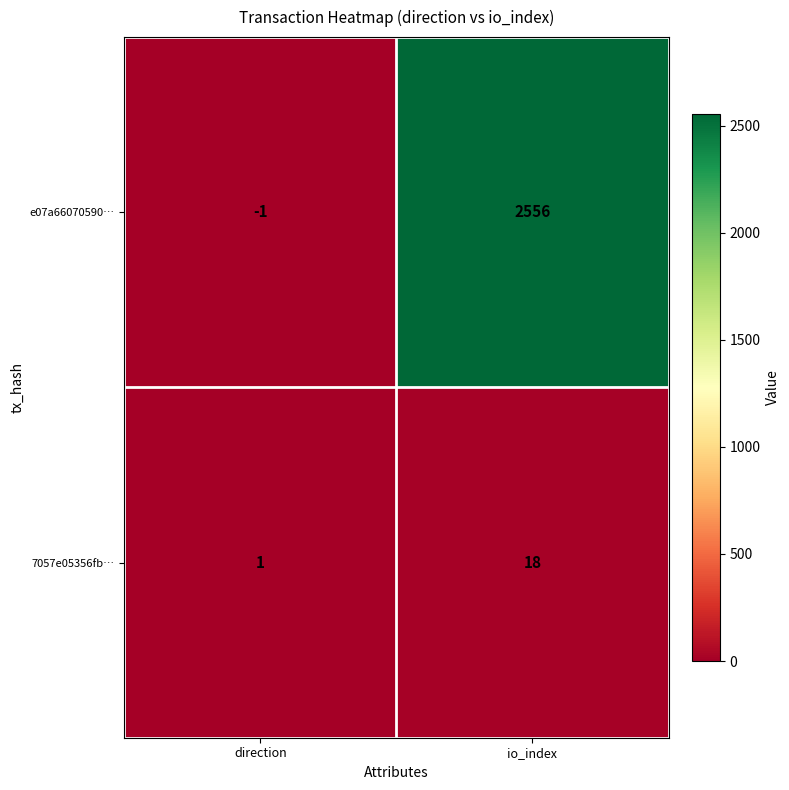

Reading right to left, what are all the values shown in this chart?

e07a66070590…: 2556	-1
7057e05356fb…: 18	1